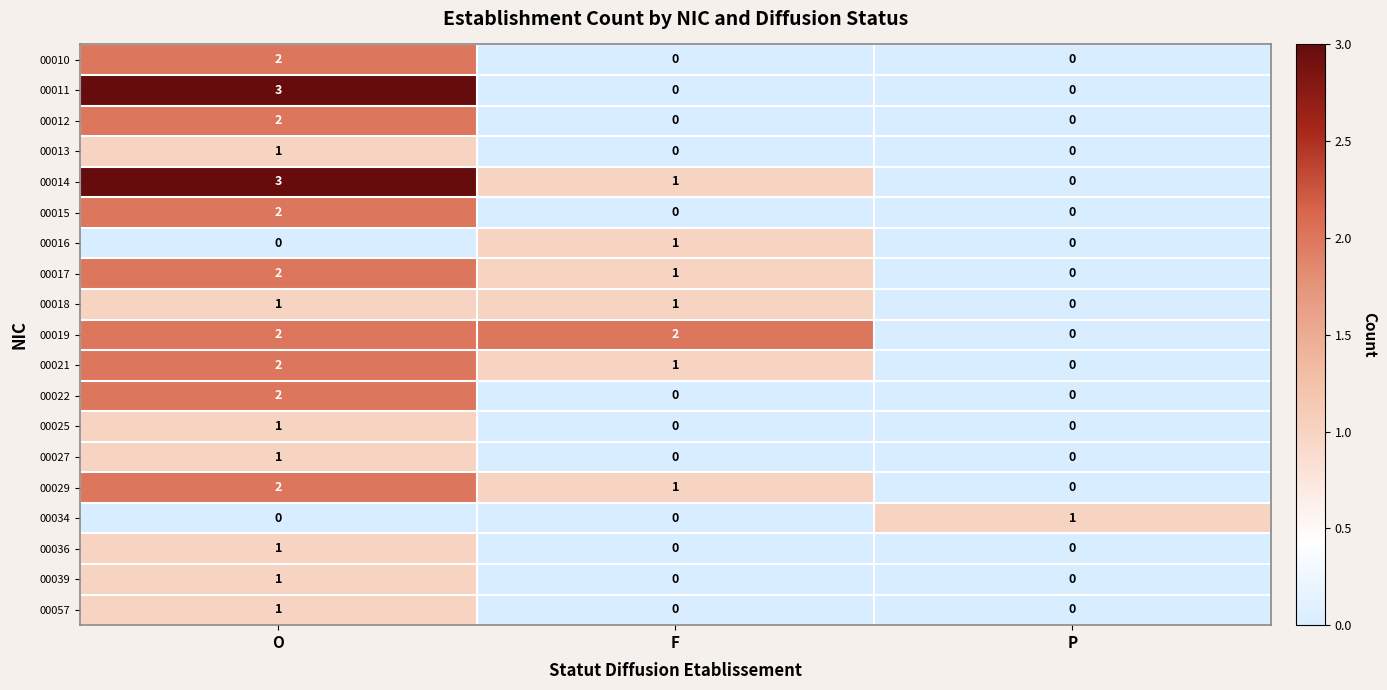

Which series changed the most between O and F?

00011